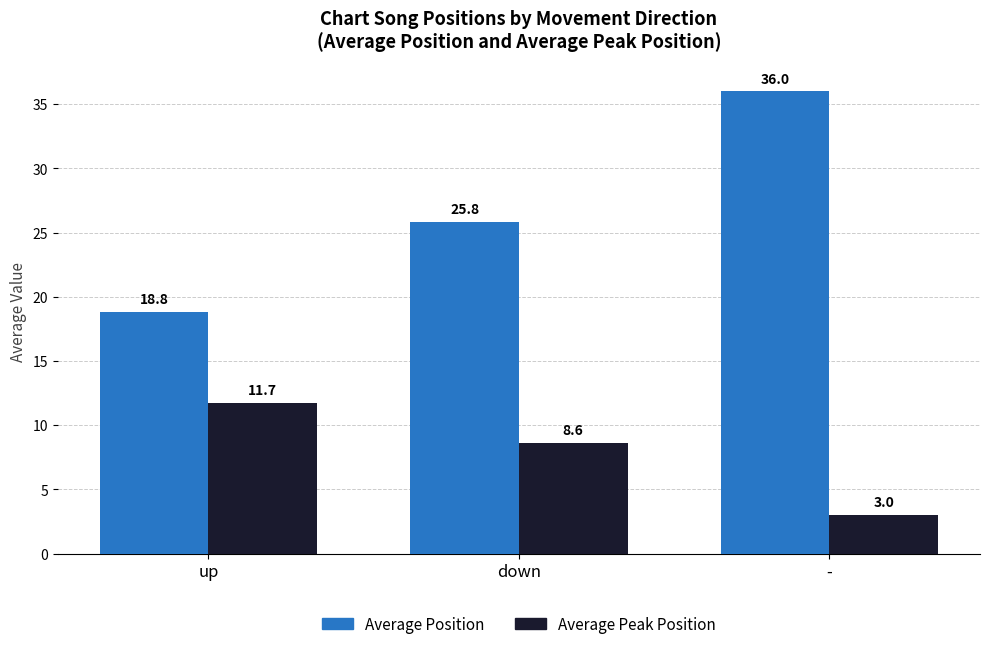

List the series in order of their overall mean, highest first.

Average Position, Average Peak Position